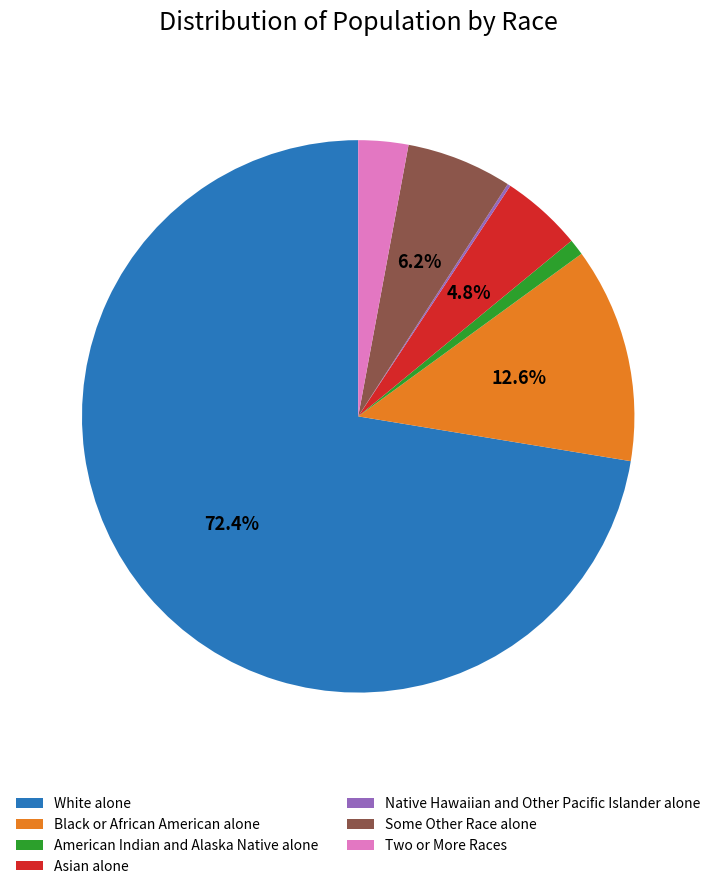

What is the largest slice in the pie chart?

White alone